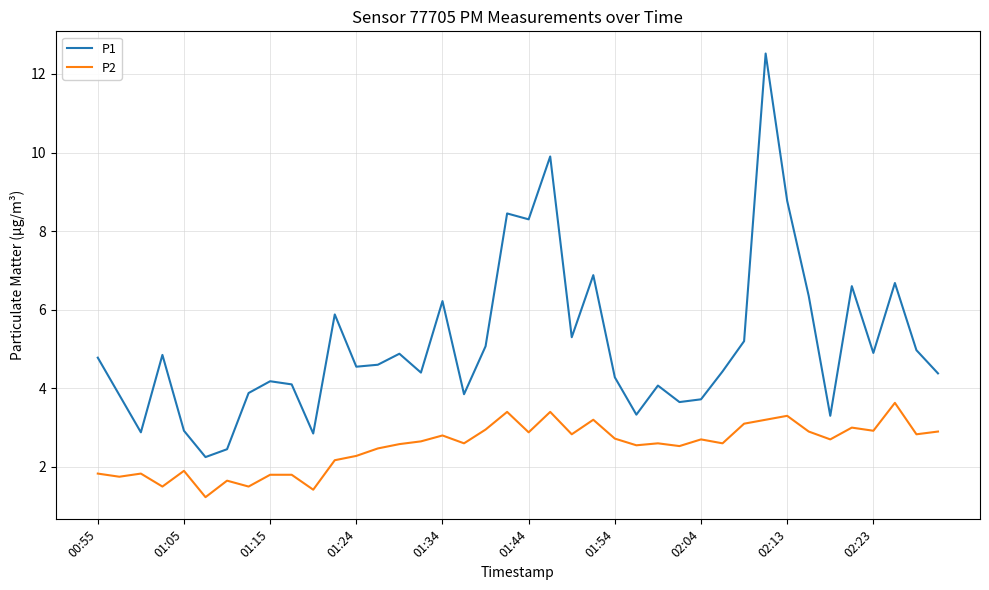

List the series in order of their peak value, lowest first.

P2, P1